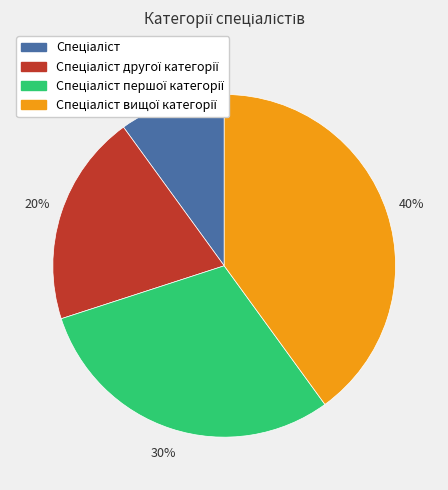

Is there any slice that represents more than half of the pie?

No